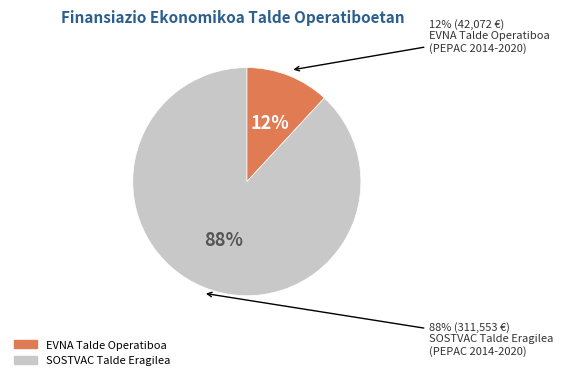

Does any single category account for the majority?

Yes